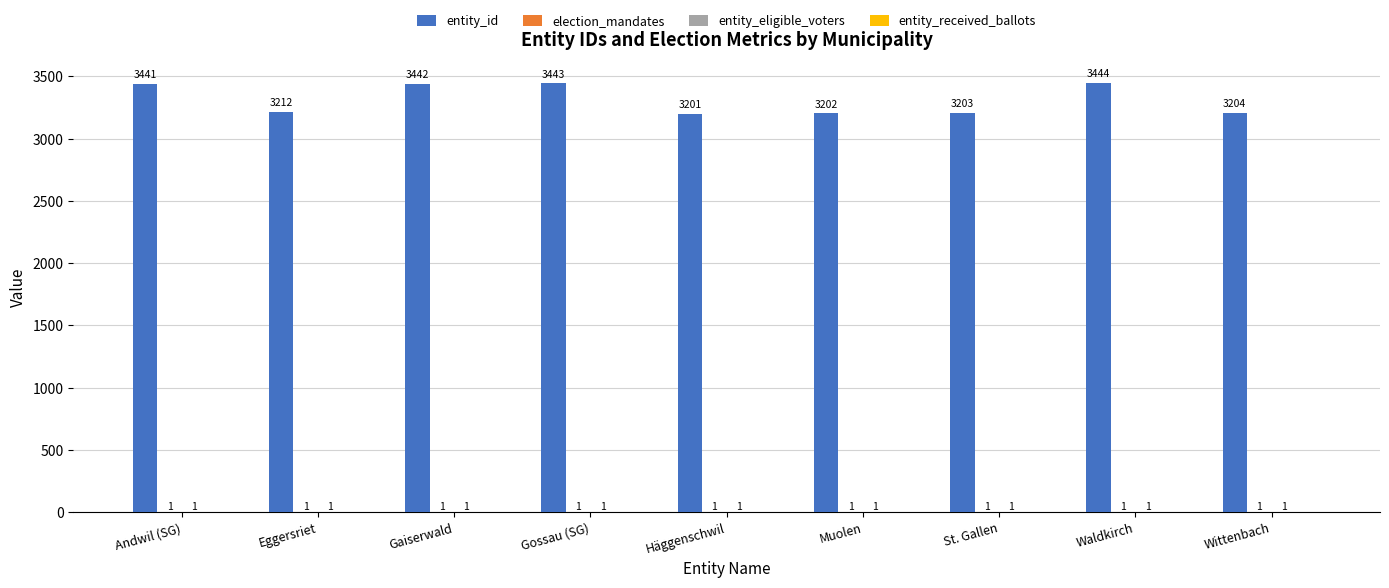

What is the sum of all entity_id values?

29792